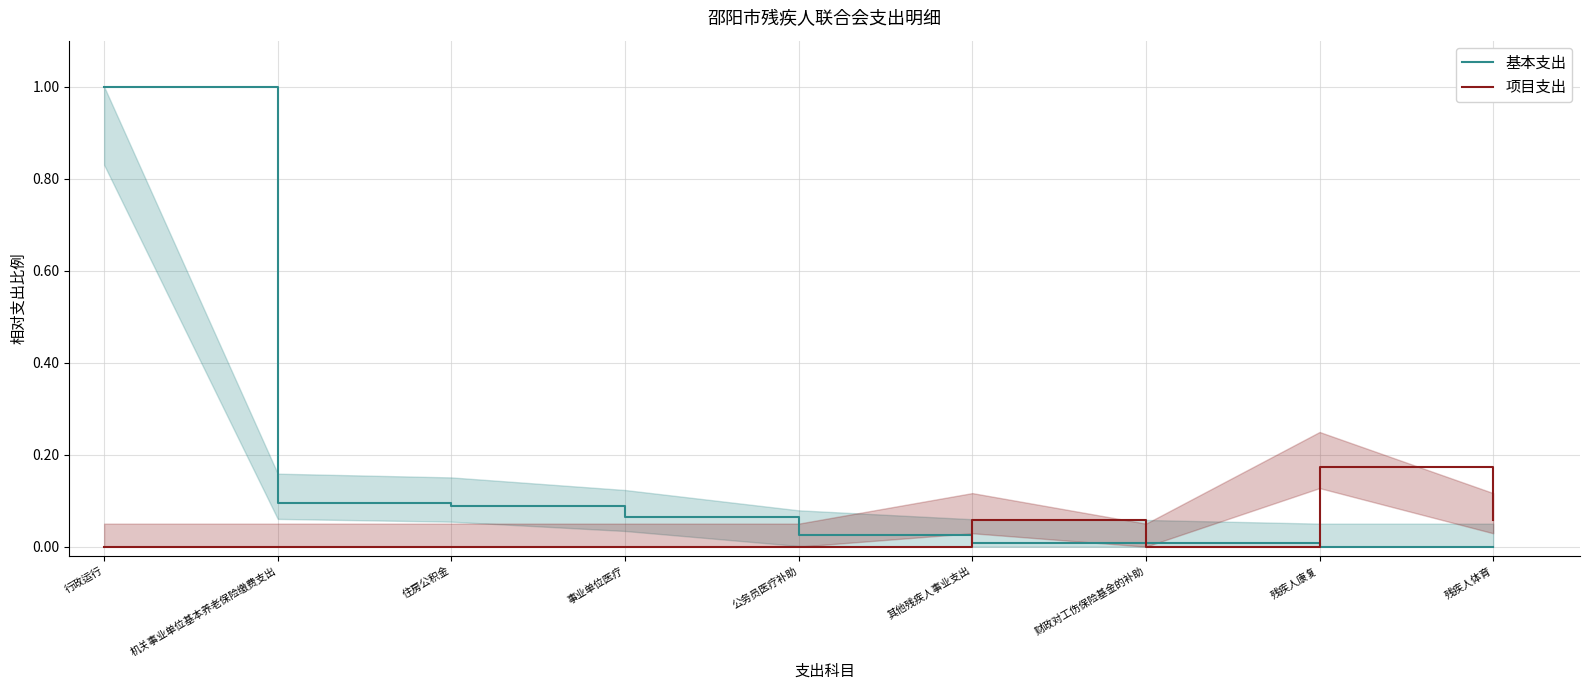

What is the difference between the highest and lowest values at 行政运行?

1.0